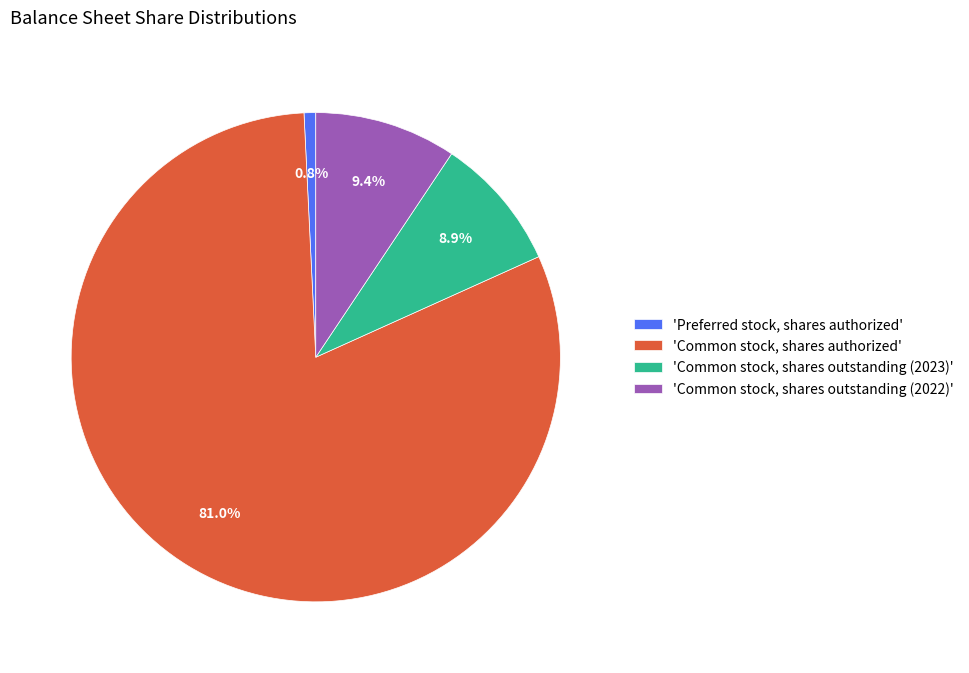

What is the largest slice in the pie chart?

'Common stock, shares authorized'